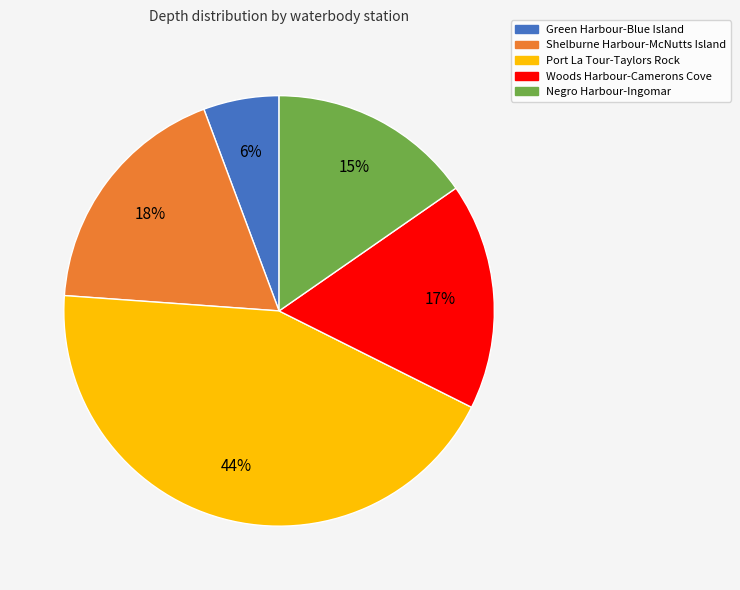

How many slices are in this pie chart?

5